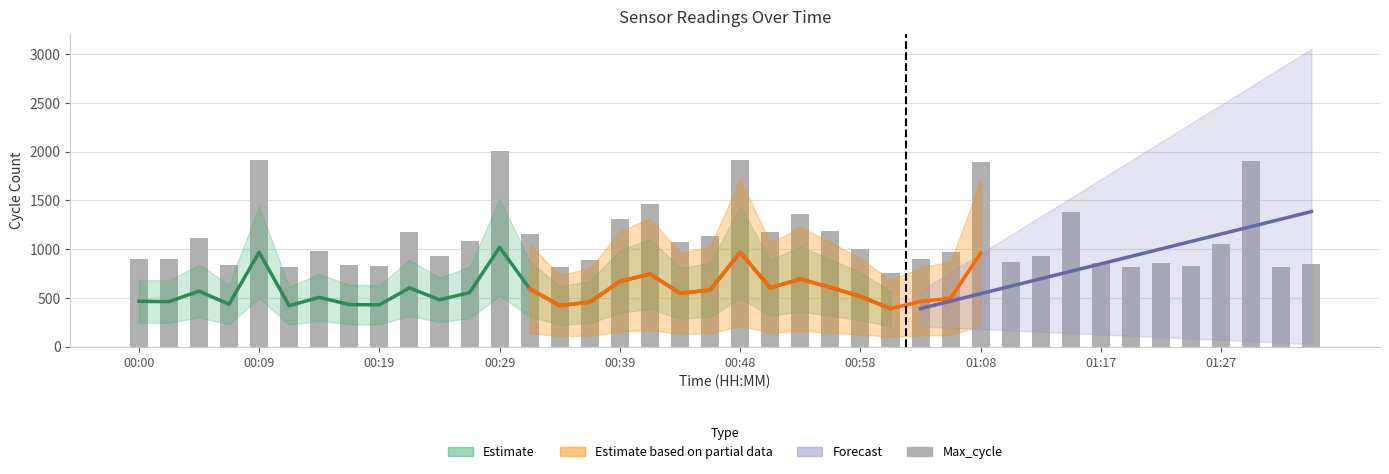

What is the average value?

1112